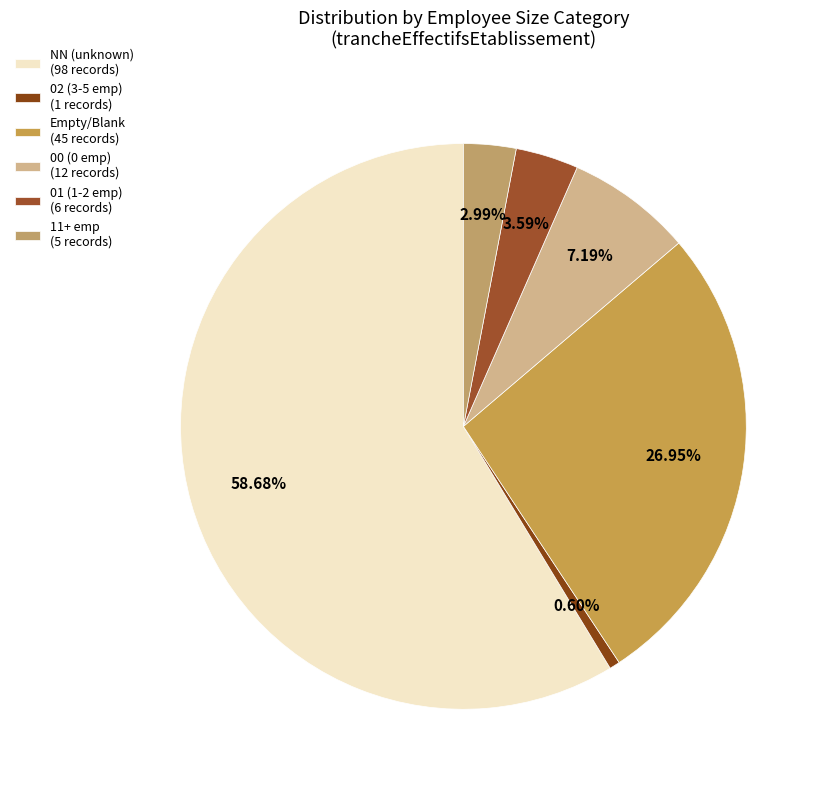

Count the number of slices in the pie.

6